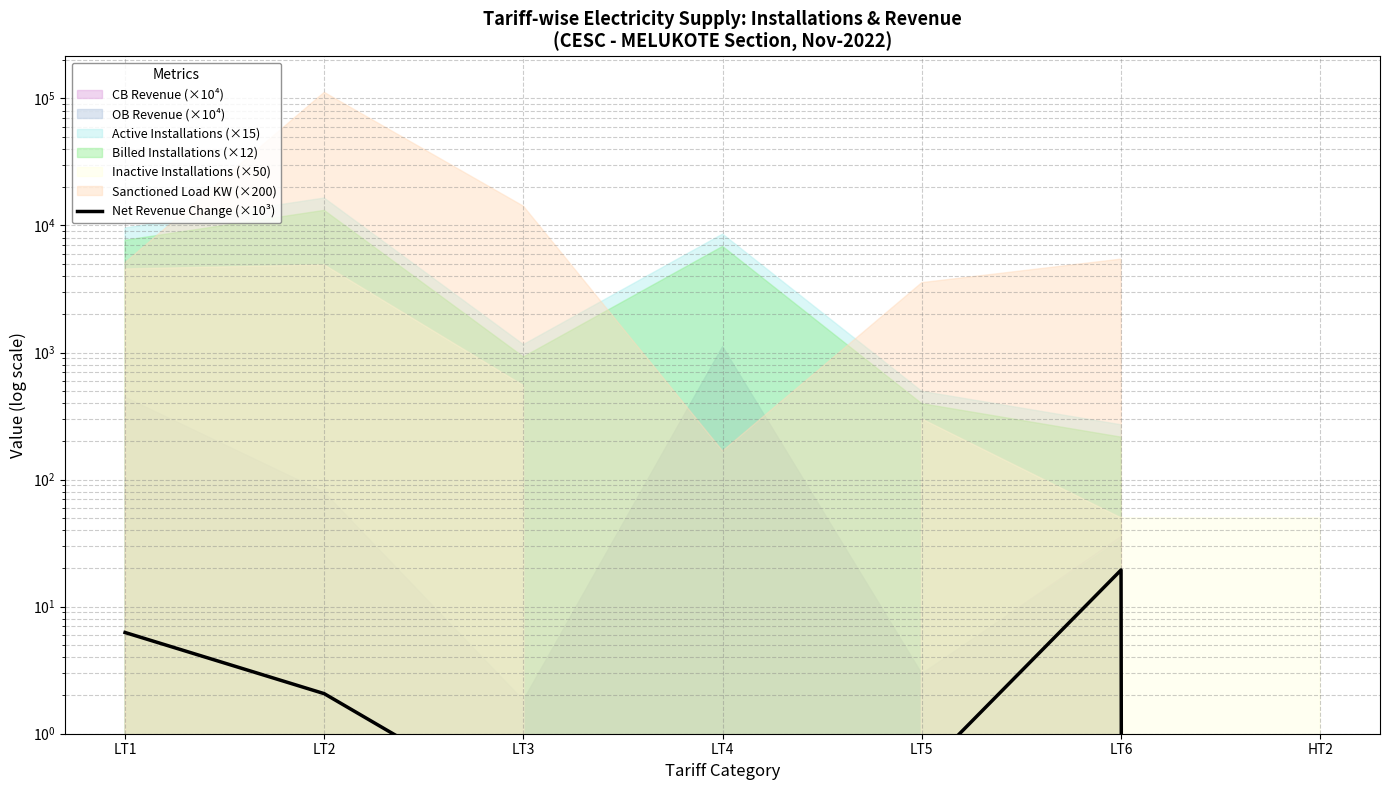

What is the sum of all values?

28.5